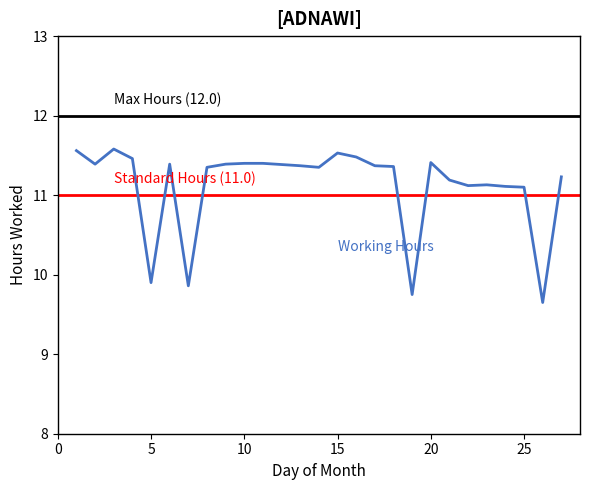

Which has a higher value, 23 or 13?

13